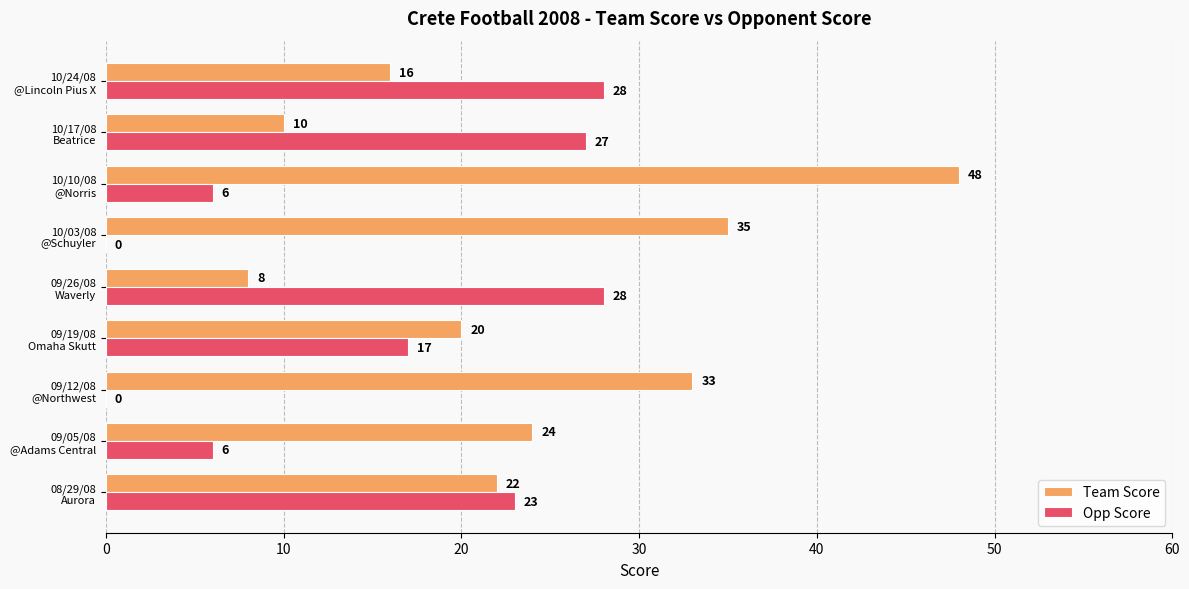

What are all the series names shown in the legend?

Team Score, Opp Score